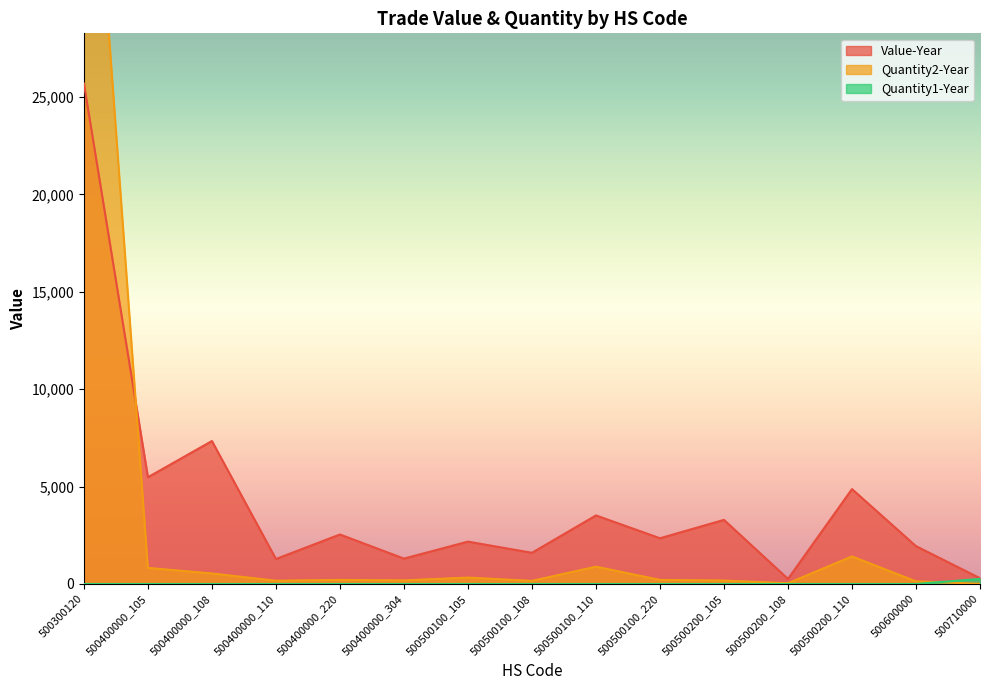

Reading right to left, what are all the values shown in this chart?

Value-Year: 298	1942	4872	262	3291	2348	3520	1602	2175	1304	2542	1282	7339	5479	25695
Quantity2-Year: 11	134	1414	37	176	209	887	159	328	183	208	167	539	826	45880
Quantity1-Year: 261	0	0	0	0	0	0	0	0	0	0	0	0	0	0